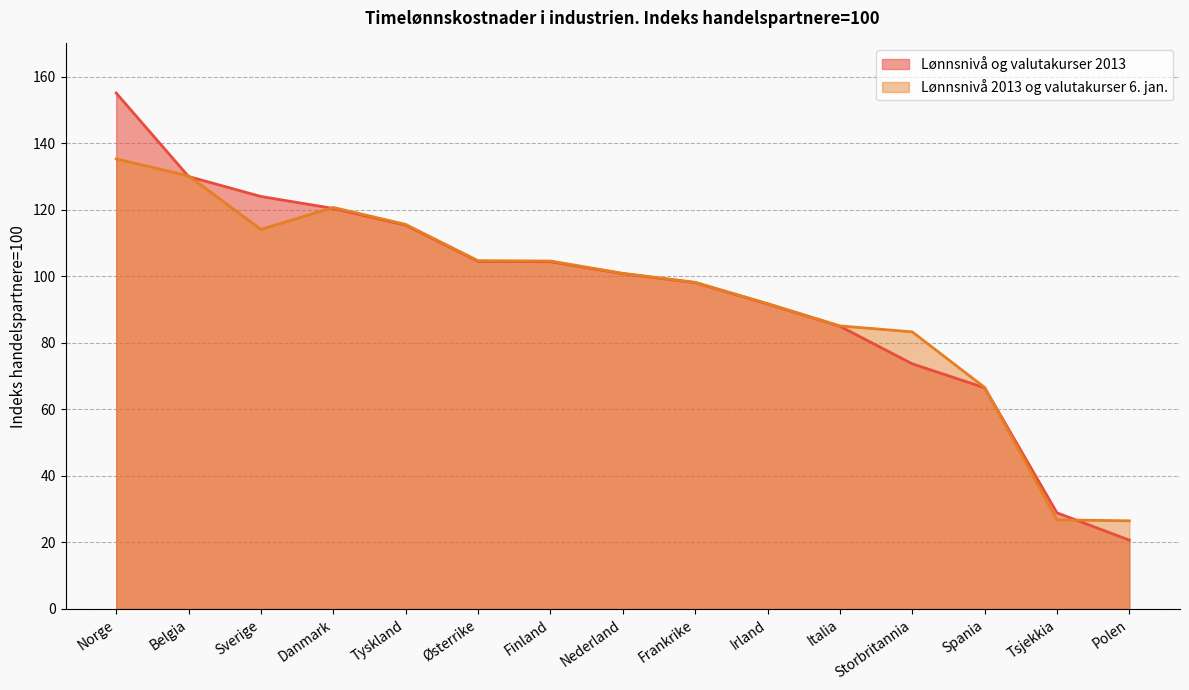

Count the number of data series in this chart.

2